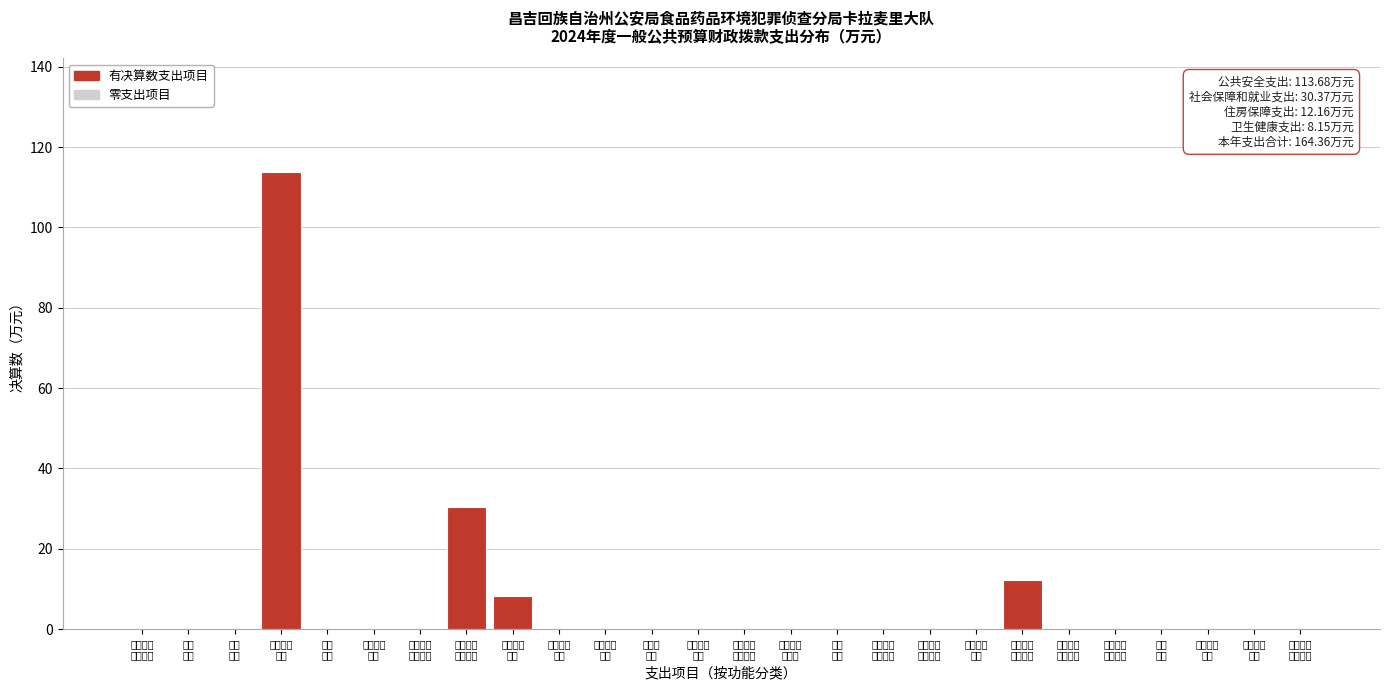

What is the sum of all values?

164.4